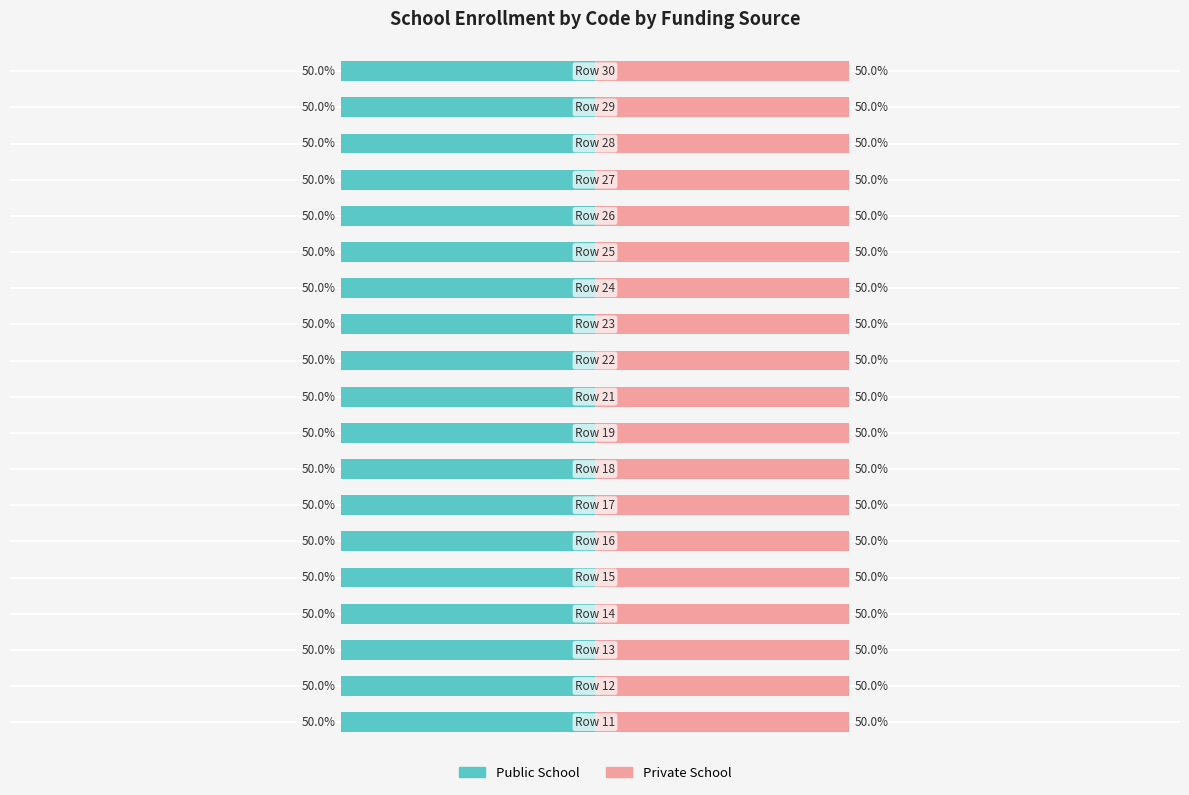

Between Row 25 and Row 14, which is larger?

Row 25